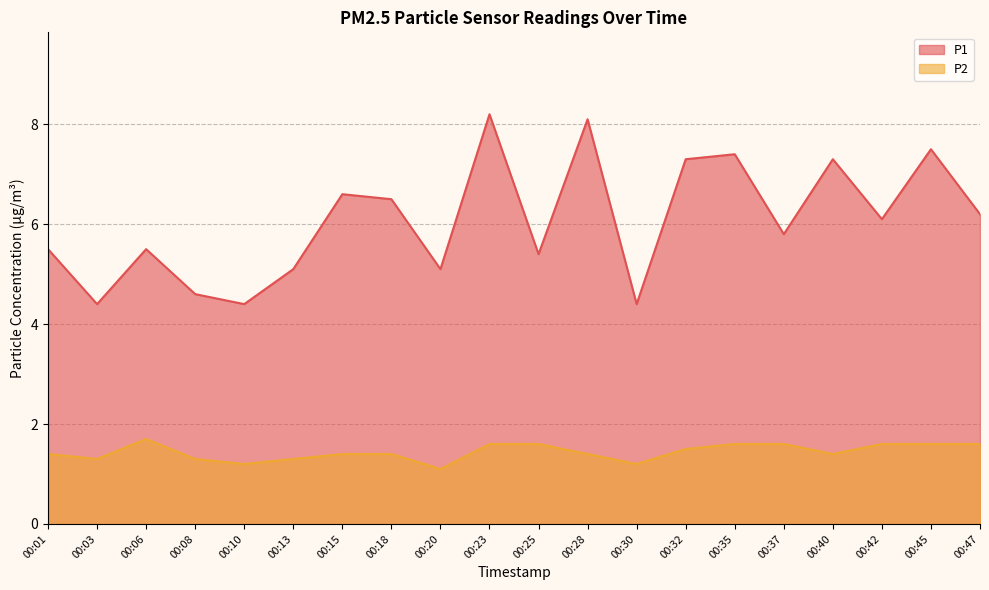

At 00:45, list the series in order from largest to smallest.

P1, P2